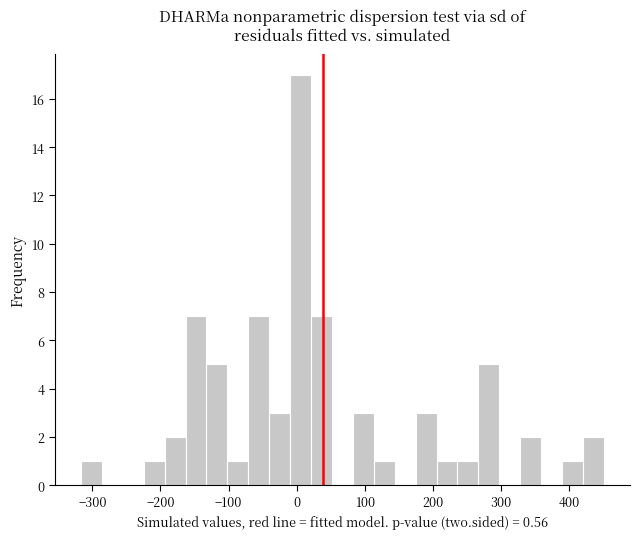

Read against the x-axis, roughly where is the centre of the tallest bar?

10